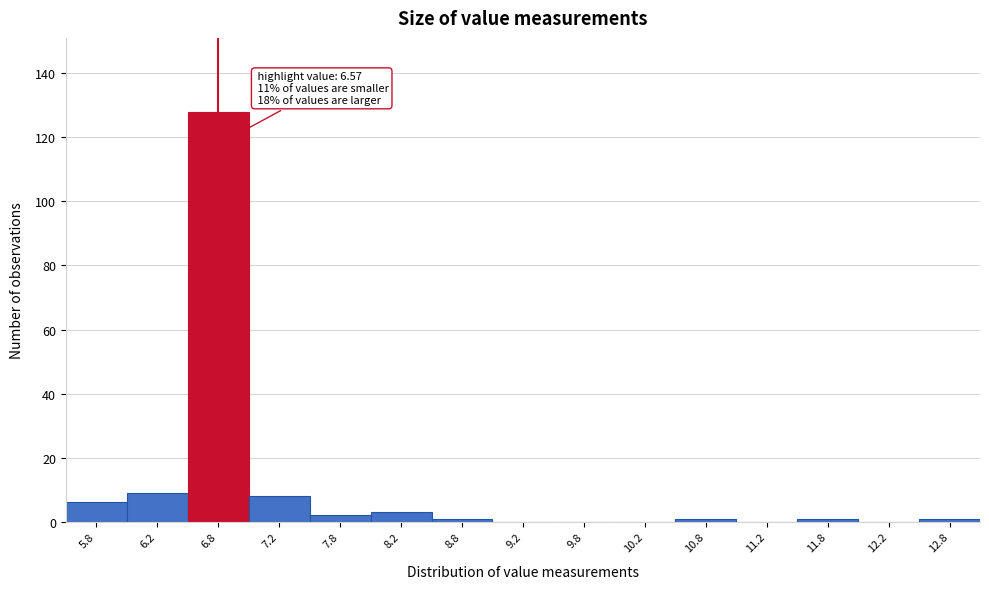

Which range on the x-axis has the tallest bar?

6.5 to 7.0